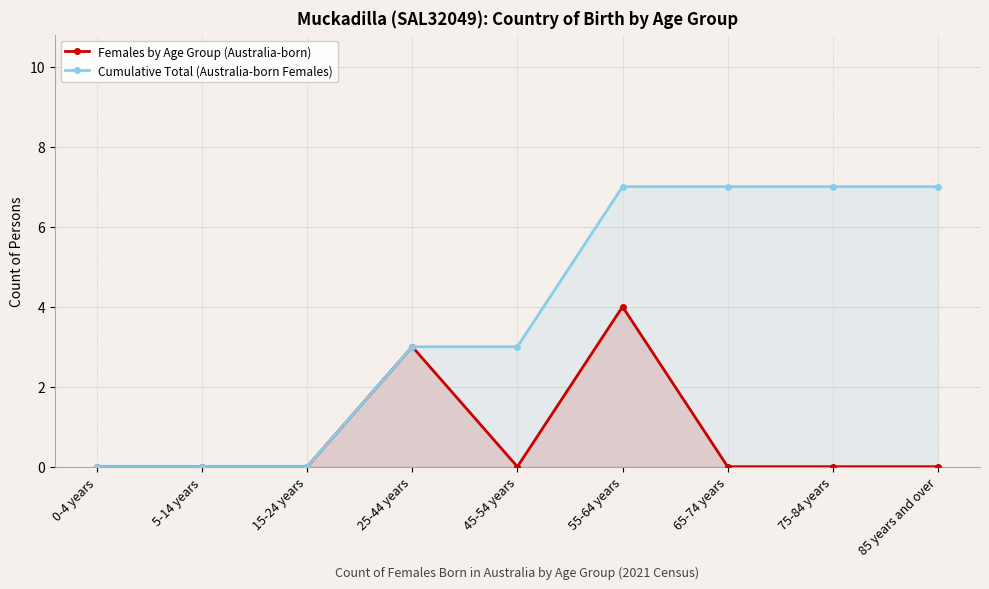

At which category does Females by Age Group (Australia-born) reach its first local peak?

25-44 years